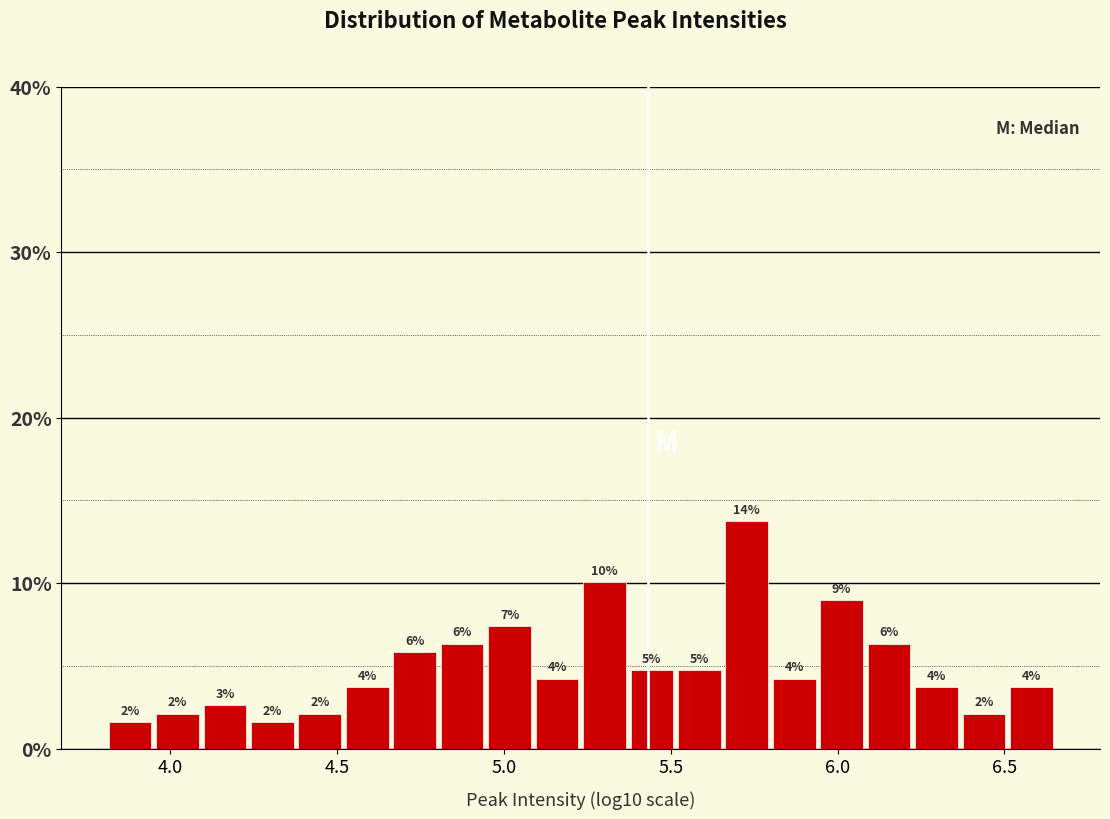

Around what value on the x-axis is the tallest bar? Give the approximate position of its centre, as read against the axis.

5.75